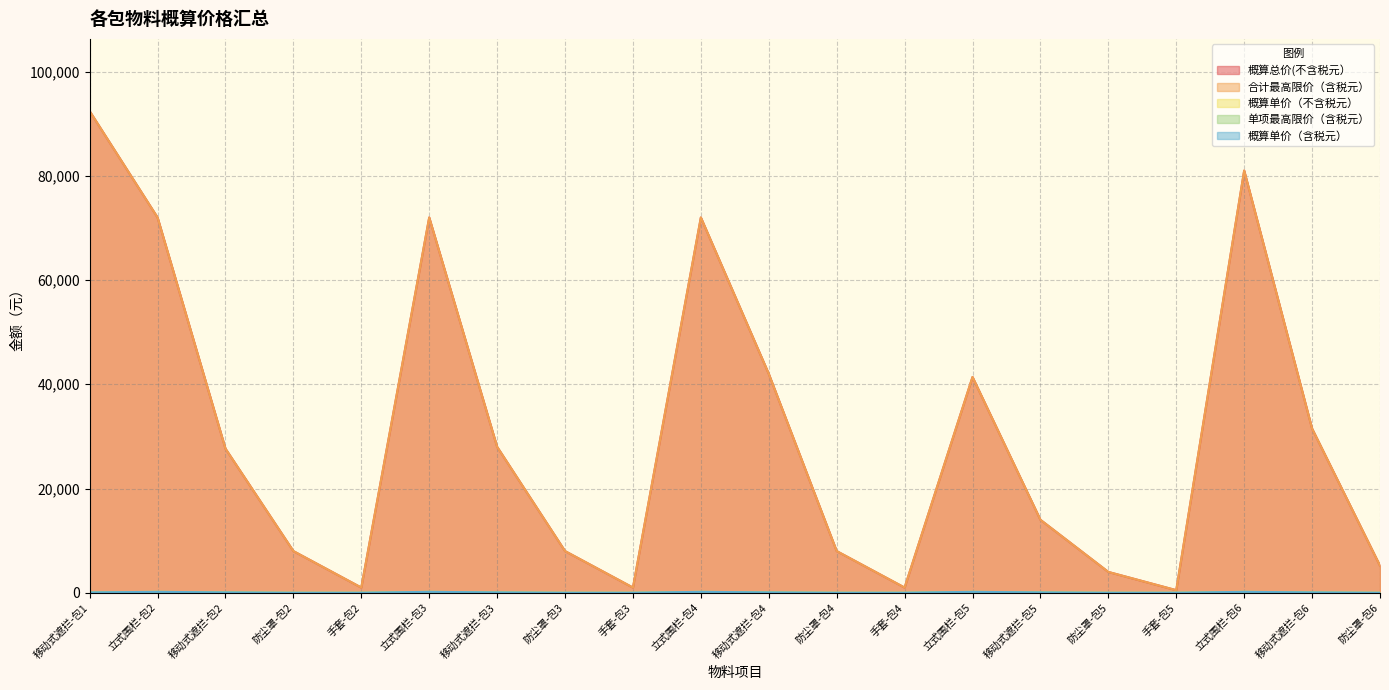

How many distinct data groups are displayed?

5